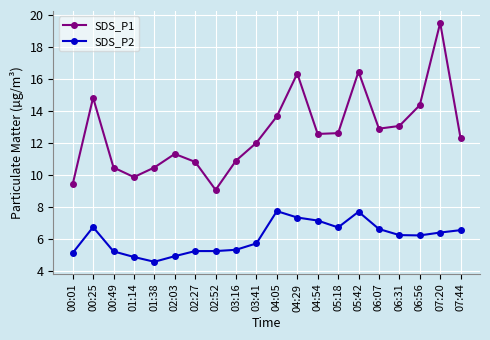

What is the label of the 18th point from the left?

06:56